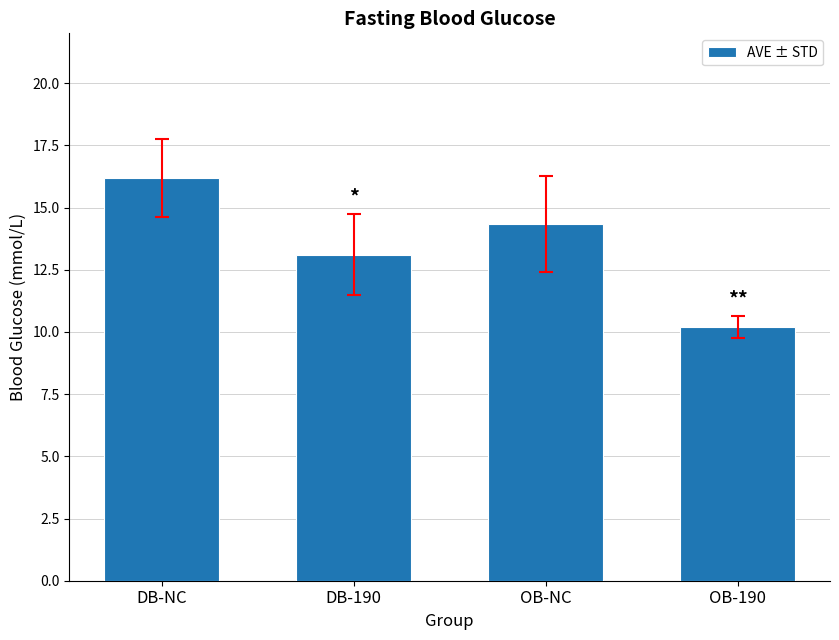

Which category has the lowest value across all series?

OB-190